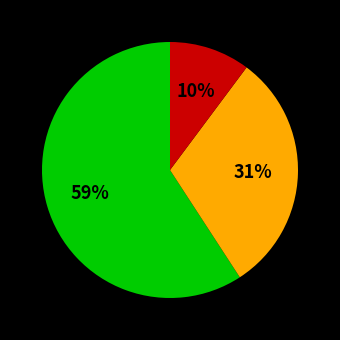

To the nearest percent, what is the difference between the largest and smallest slice percentages?

49%